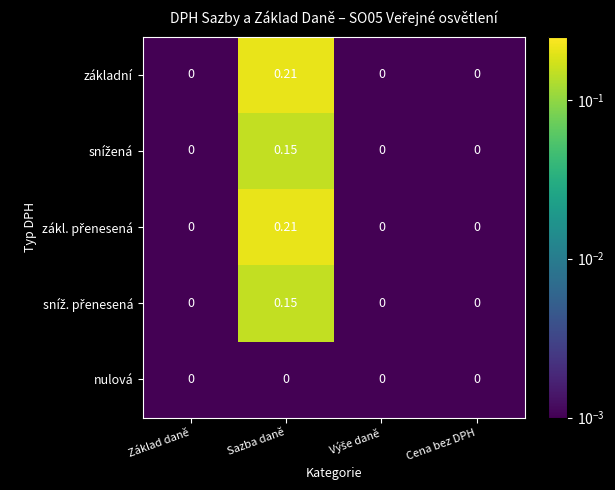

At which category is the sum across all series the highest?

Sazba daně